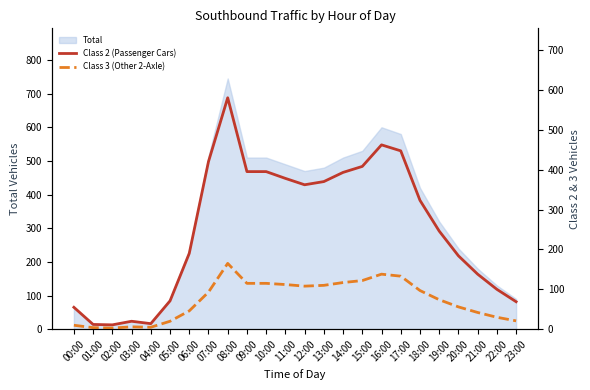

What is the minimum value shown in the chart?

3